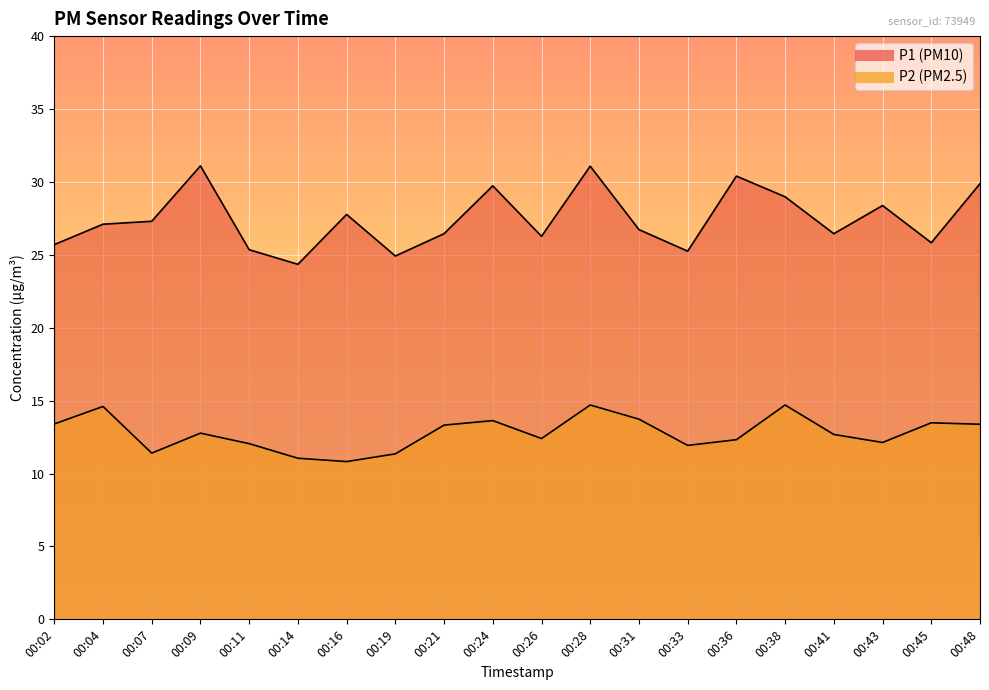

How many categories are shown in the chart?

20